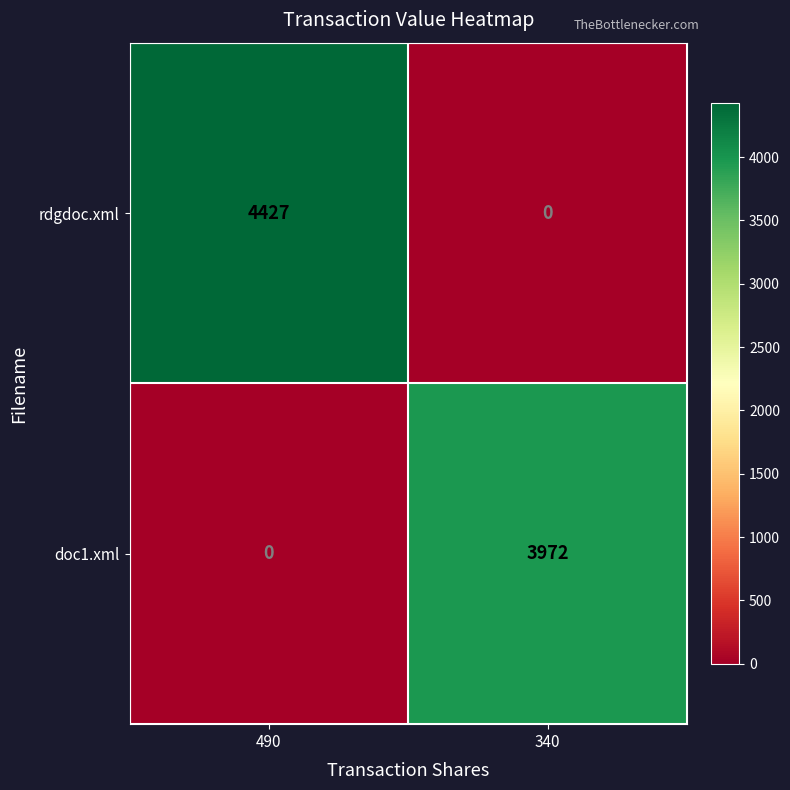

At which label does rdgdoc.xml reach its minimum?

340